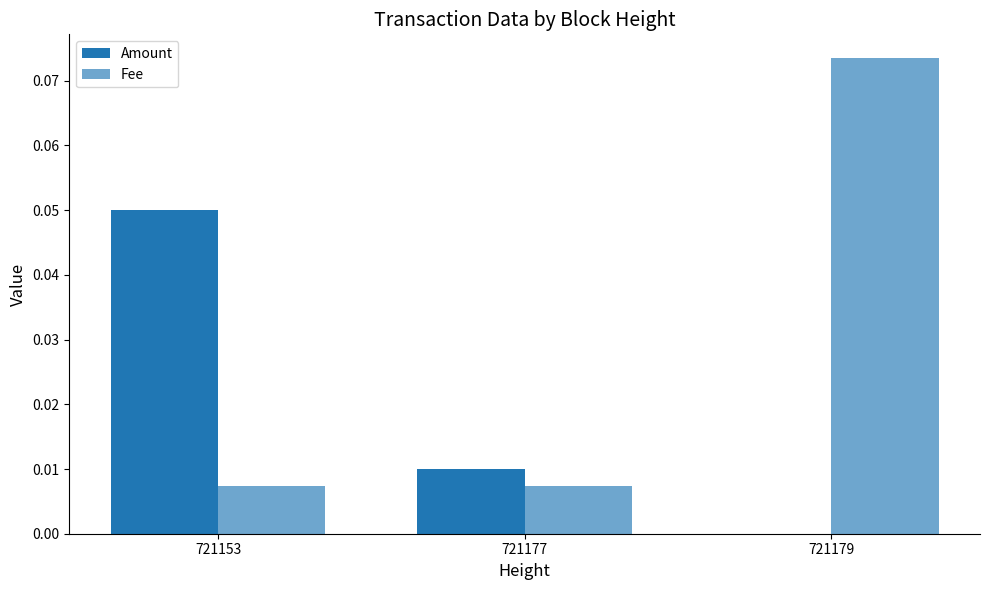

Between 721153 and 721177, which is larger?

721153